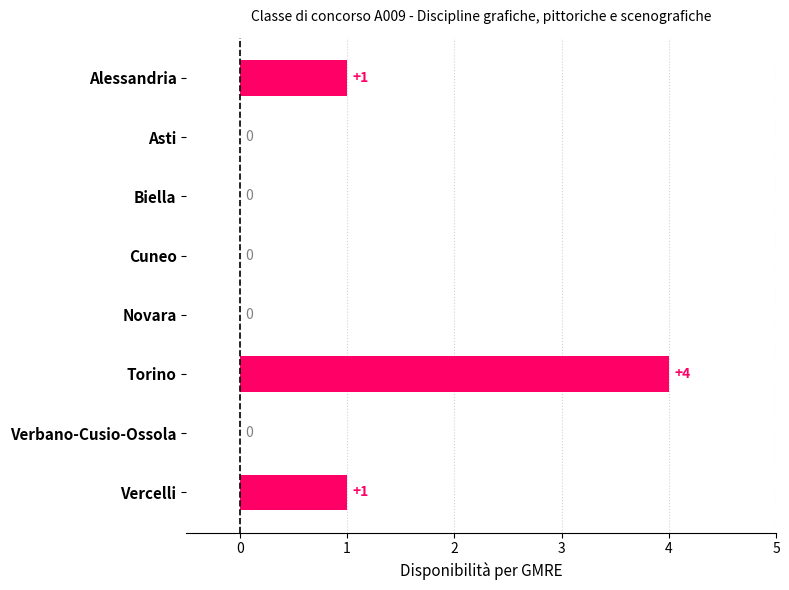

What is the greatest value displayed?

4